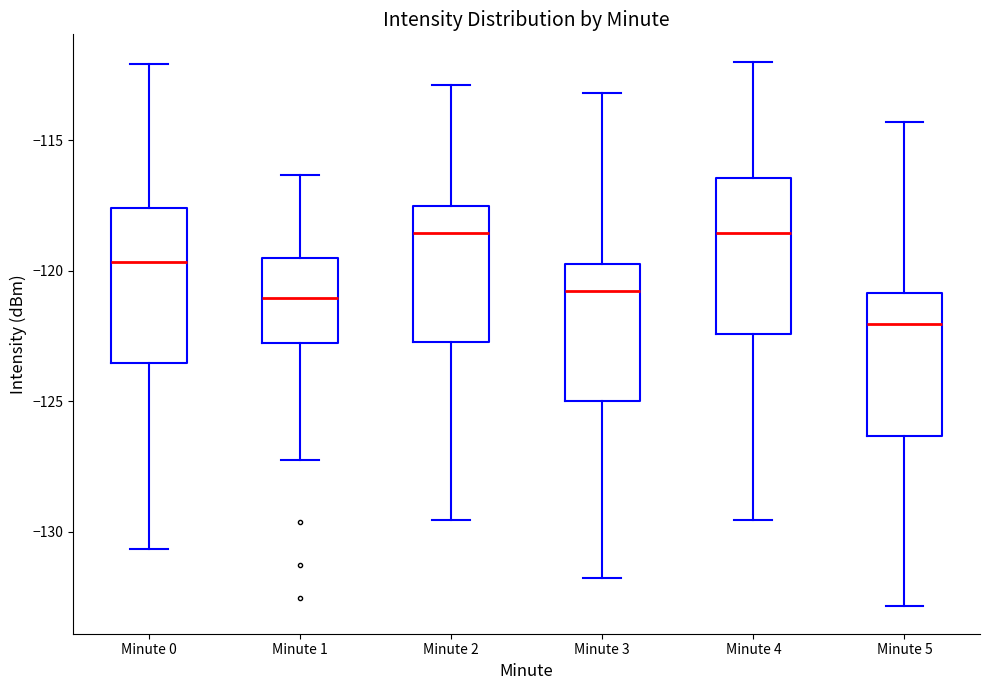

Which box's median line is the lowest?

Minute 5